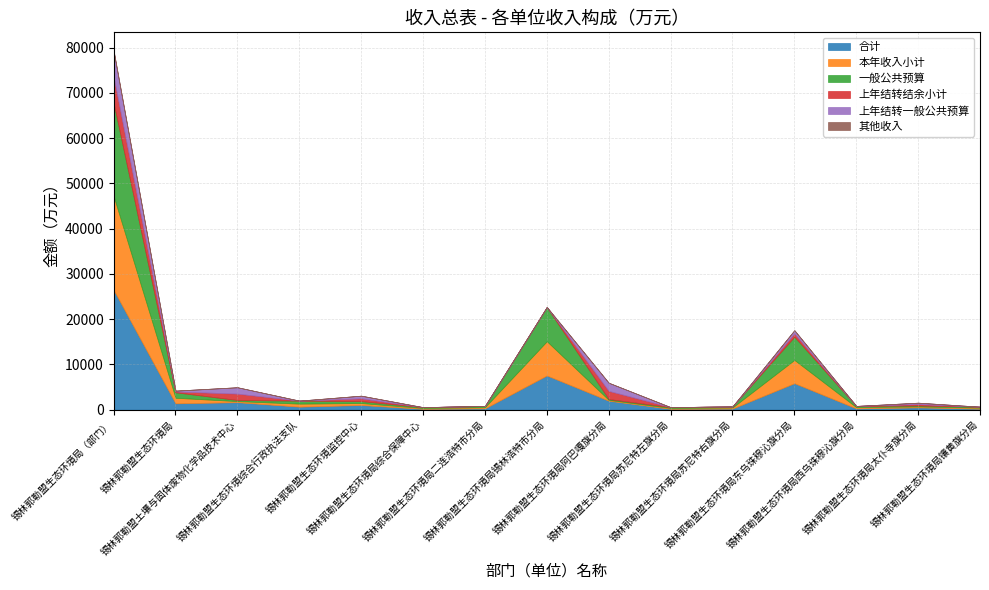

Reading left to right, extract all data points from this chart.

合计: 锡林郭勒盟生态环境局（部门）=26467.7	锡林郭勒盟生态环境局=1402.5	锡林郭勒盟土壤与固体废物化学品技术中心=1650.4	锡林郭勒盟生态环境综合行政执法支队=665.1	锡林郭勒盟生态环境监控中心=1029.7	锡林郭勒盟生态环境局综合保障中心=185.3	锡林郭勒盟生态环境局二连浩特市分局=281.1	锡林郭勒盟生态环境局锡林浩特市分局=7560.2	锡林郭勒盟生态环境局阿巴嘎旗分局=1982.6	锡林郭勒盟生态环境局苏尼特左旗分局=187.4	锡林郭勒盟生态环境局苏尼特右旗分局=238.8	锡林郭勒盟生态环境局东乌珠穆沁旗分局=5850.9	锡林郭勒盟生态环境局西乌珠穆沁旗分局=274.8	锡林郭勒盟生态环境局太仆寺旗分局=513.3	锡林郭勒盟生态环境局镶黄旗分局=218.1
本年收入小计: 锡林郭勒盟生态环境局（部门）=20742.0	锡林郭勒盟生态环境局=1221.7	锡林郭勒盟土壤与固体废物化学品技术中心=240.6	锡林郭勒盟生态环境综合行政执法支队=664.1	锡林郭勒盟生态环境监控中心=431.9	锡林郭勒盟生态环境局综合保障中心=184.4	锡林郭勒盟生态环境局二连浩特市分局=256.6	锡林郭勒盟生态环境局锡林浩特市分局=7556.6	锡林郭勒盟生态环境局阿巴嘎旗分局=181.3	锡林郭勒盟生态环境局苏尼特左旗分局=187.4	锡林郭勒盟生态环境局苏尼特右旗分局=238.8	锡林郭勒盟生态环境局东乌珠穆沁旗分局=5138.9	锡林郭勒盟生态环境局西乌珠穆沁旗分局=274.6	锡林郭勒盟生态环境局太仆寺旗分局=205.4	锡林郭勒盟生态环境局镶黄旗分局=218.1
一般公共预算: 锡林郭勒盟生态环境局（部门）=20575.4	锡林郭勒盟生态环境局=1217.2	锡林郭勒盟土壤与固体废物化学品技术中心=240.6	锡林郭勒盟生态环境综合行政执法支队=664.1	锡林郭勒盟生态环境监控中心=431.9	锡林郭勒盟生态环境局综合保障中心=184.4	锡林郭勒盟生态环境局二连浩特市分局=256.6	锡林郭勒盟生态环境局锡林浩特市分局=7556.6	锡林郭勒盟生态环境局阿巴嘎旗分局=181.3	锡林郭勒盟生态环境局苏尼特左旗分局=187.4	锡林郭勒盟生态环境局苏尼特右旗分局=238.8	锡林郭勒盟生态环境局东乌珠穆沁旗分局=5138.9	锡林郭勒盟生态环境局西乌珠穆沁旗分局=274.6	锡林郭勒盟生态环境局太仆寺旗分局=205.4	锡林郭勒盟生态环境局镶黄旗分局=218.1
上年结转结余小计: 锡林郭勒盟生态环境局（部门）=5725.7	锡林郭勒盟生态环境局=180.8	锡林郭勒盟土壤与固体废物化学品技术中心=1409.7	锡林郭勒盟生态环境综合行政执法支队=1.0	锡林郭勒盟生态环境监控中心=597.8	锡林郭勒盟生态环境局综合保障中心=0.9	锡林郭勒盟生态环境局二连浩特市分局=24.5	锡林郭勒盟生态环境局锡林浩特市分局=3.6	锡林郭勒盟生态环境局阿巴嘎旗分局=1801.3	锡林郭勒盟生态环境局苏尼特左旗分局=0.0	锡林郭勒盟生态环境局苏尼特右旗分局=0.0	锡林郭勒盟生态环境局东乌珠穆沁旗分局=712.0	锡林郭勒盟生态环境局西乌珠穆沁旗分局=0.1	锡林郭勒盟生态环境局太仆寺旗分局=307.9	锡林郭勒盟生态环境局镶黄旗分局=0.0
上年结转一般公共预算: 锡林郭勒盟生态环境局（部门）=5725.7	锡林郭勒盟生态环境局=180.8	锡林郭勒盟土壤与固体废物化学品技术中心=1409.7	锡林郭勒盟生态环境综合行政执法支队=1.0	锡林郭勒盟生态环境监控中心=597.8	锡林郭勒盟生态环境局综合保障中心=0.9	锡林郭勒盟生态环境局二连浩特市分局=24.5	锡林郭勒盟生态环境局锡林浩特市分局=3.6	锡林郭勒盟生态环境局阿巴嘎旗分局=1801.3	锡林郭勒盟生态环境局苏尼特左旗分局=0.0	锡林郭勒盟生态环境局苏尼特右旗分局=0.0	锡林郭勒盟生态环境局东乌珠穆沁旗分局=712.0	锡林郭勒盟生态环境局西乌珠穆沁旗分局=0.1	锡林郭勒盟生态环境局太仆寺旗分局=307.9	锡林郭勒盟生态环境局镶黄旗分局=0.0
其他收入: 锡林郭勒盟生态环境局（部门）=166.6	锡林郭勒盟生态环境局=4.5	锡林郭勒盟土壤与固体废物化学品技术中心=0.0	锡林郭勒盟生态环境综合行政执法支队=0.0	锡林郭勒盟生态环境监控中心=0.0	锡林郭勒盟生态环境局综合保障中心=0.0	锡林郭勒盟生态环境局二连浩特市分局=0.0	锡林郭勒盟生态环境局锡林浩特市分局=0.0	锡林郭勒盟生态环境局阿巴嘎旗分局=0.0	锡林郭勒盟生态环境局苏尼特左旗分局=0.0	锡林郭勒盟生态环境局苏尼特右旗分局=0.0	锡林郭勒盟生态环境局东乌珠穆沁旗分局=0.0	锡林郭勒盟生态环境局西乌珠穆沁旗分局=0.0	锡林郭勒盟生态环境局太仆寺旗分局=0.0	锡林郭勒盟生态环境局镶黄旗分局=0.0